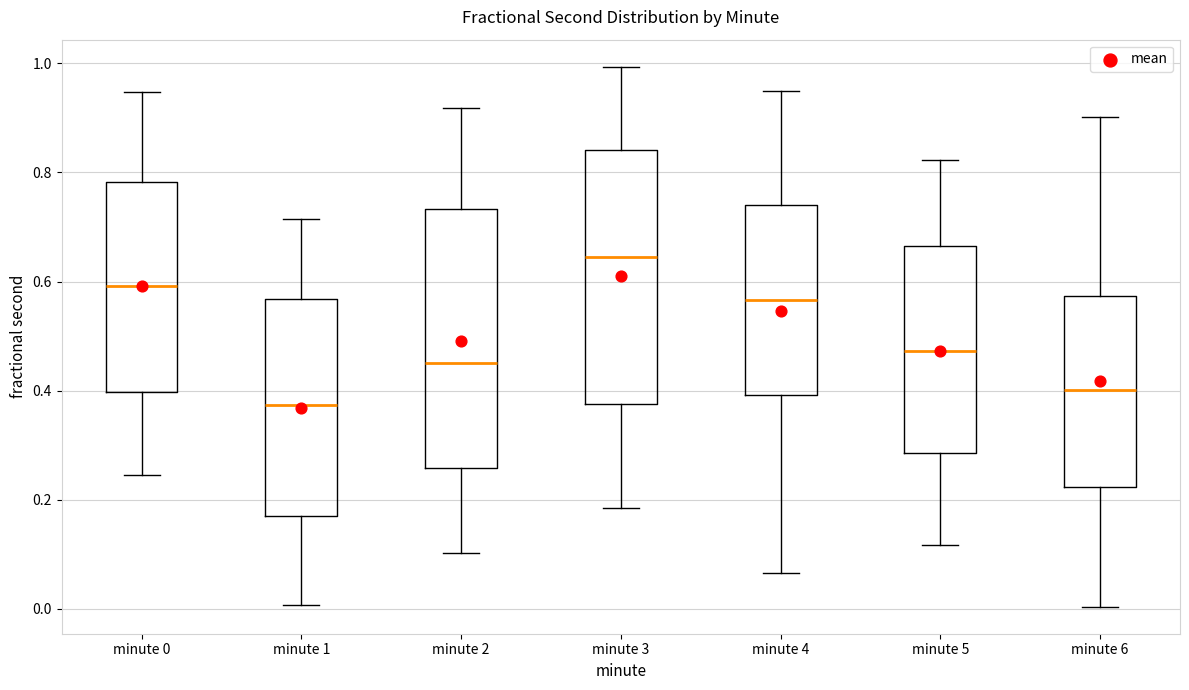

Where does the lower whisker of the box for minute 3 end on the y-axis? The values are not printed on the chart, so give them approximately, as read against the axis.

0.18